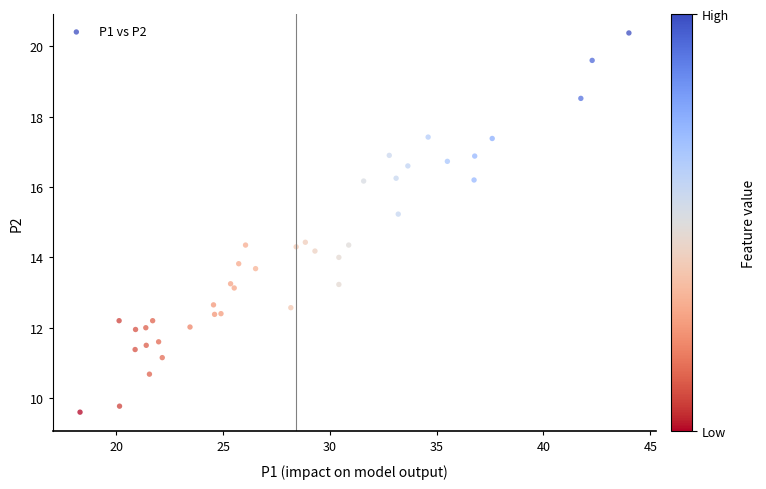

What is the range of X values (max minus min)?

25.7